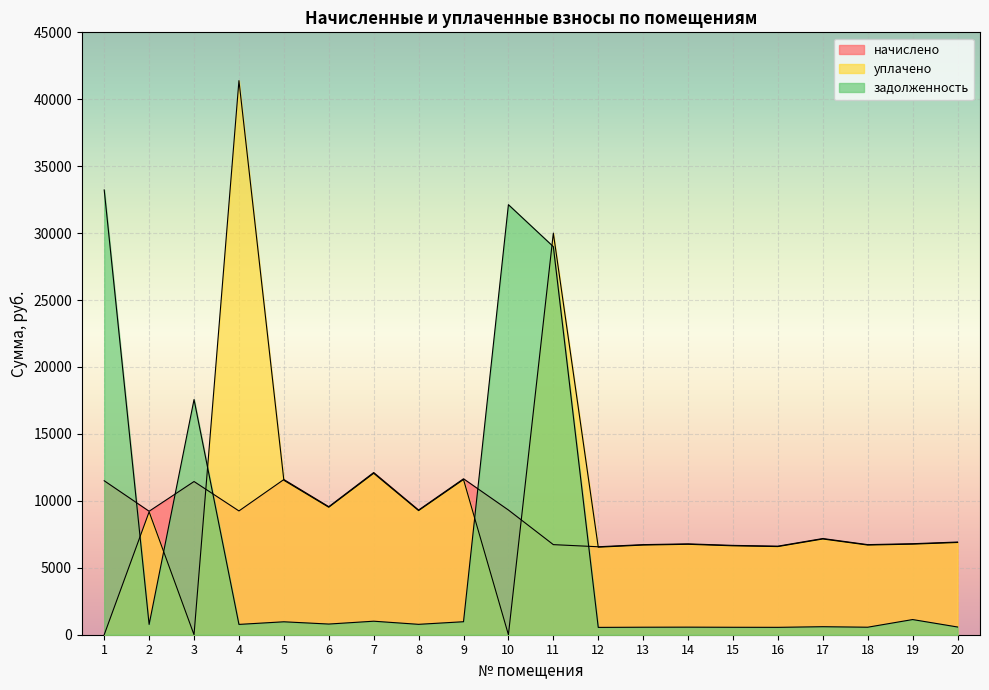

How many distinct data groups are displayed?

3